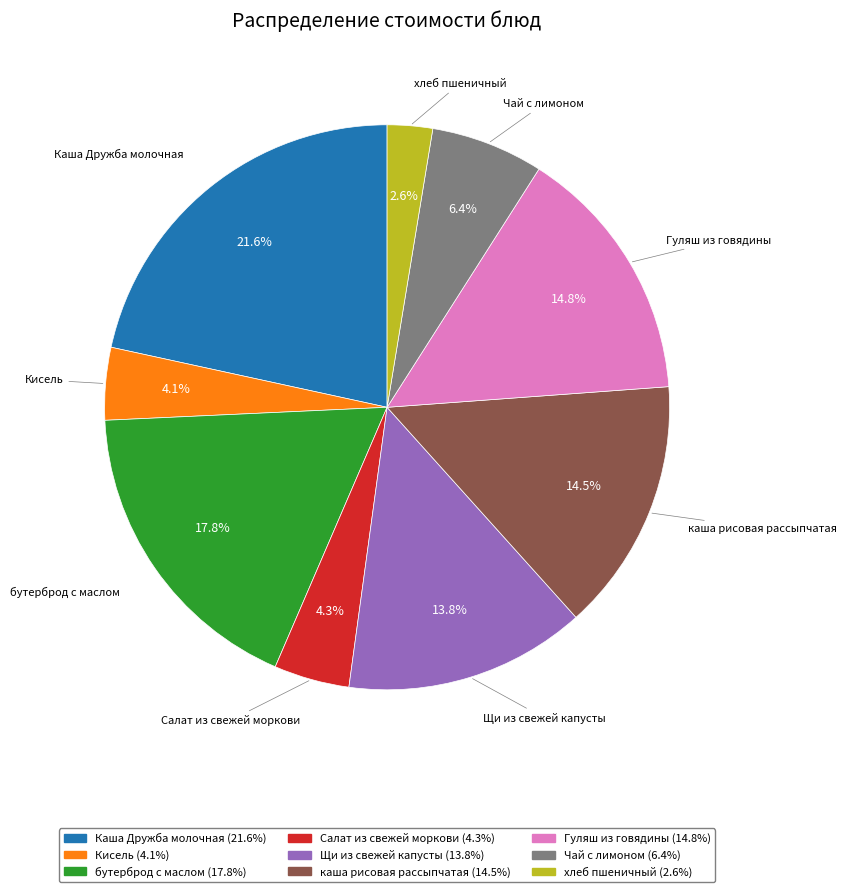

Is the sum of Салат из свежей моркови and Каша Дружба молочная greater than half?

No